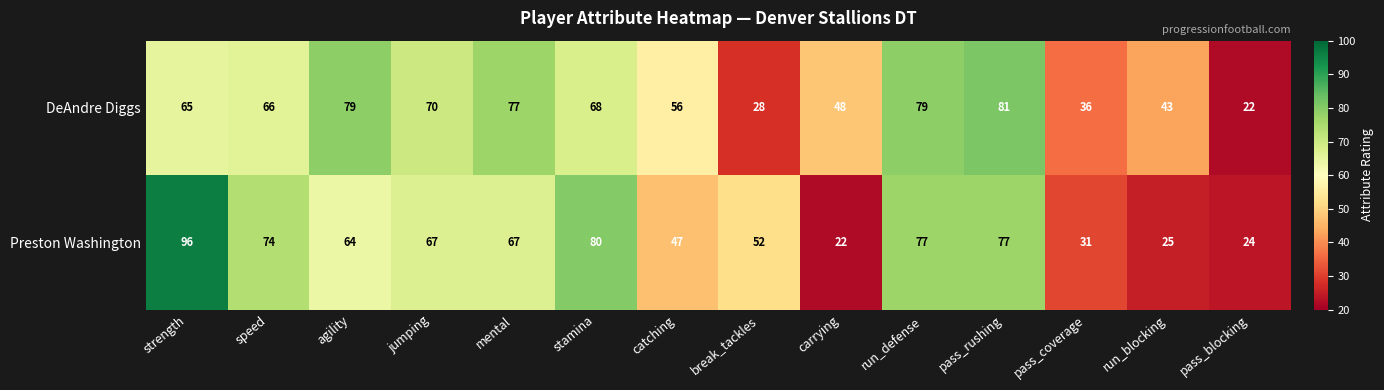

What is the difference between the Preston Washington values at carrying and stamina?

58